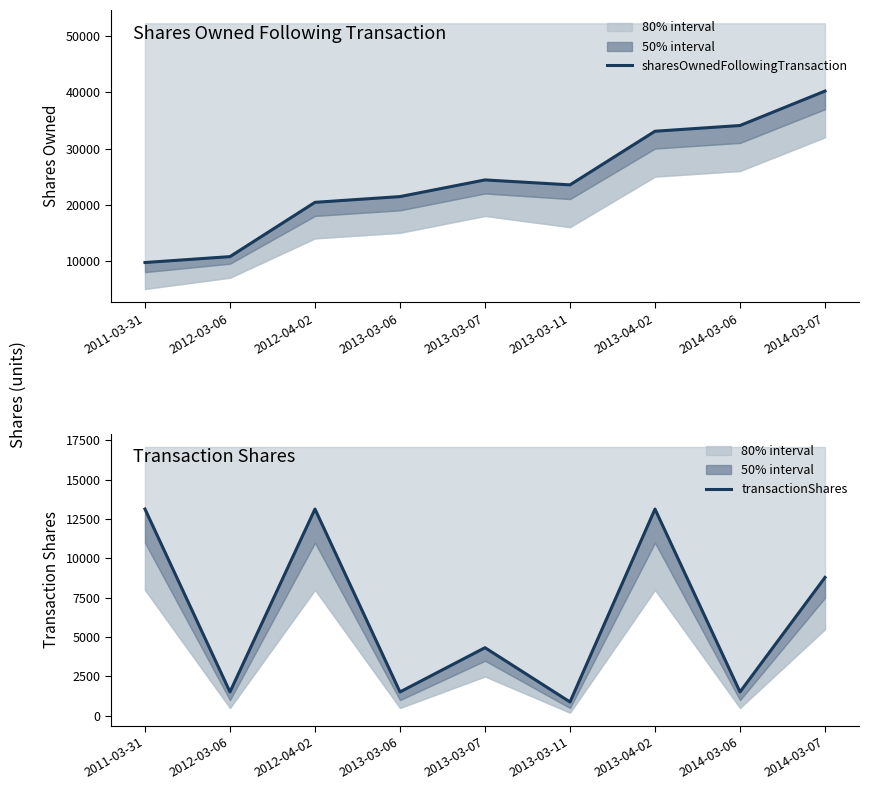

What is the highest value of the transactionShares series?

13137